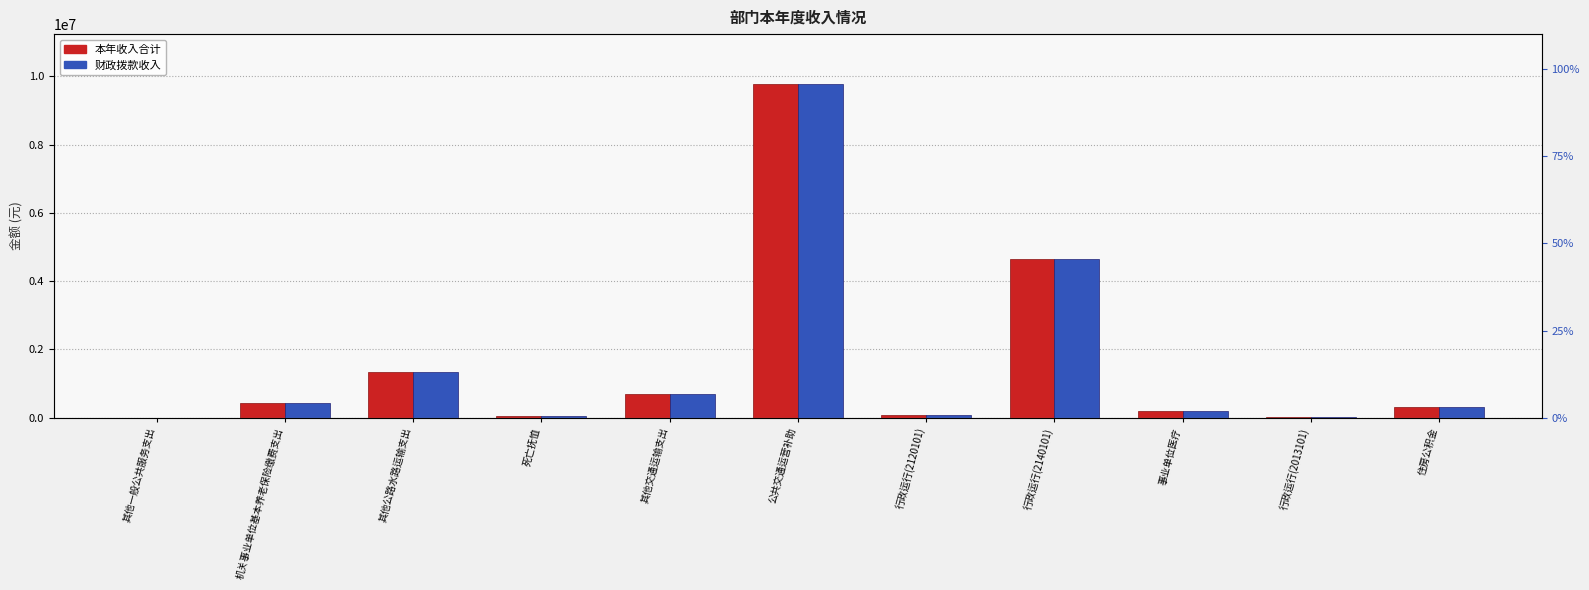

At how many categories does at least one series exceed 2685907?

2